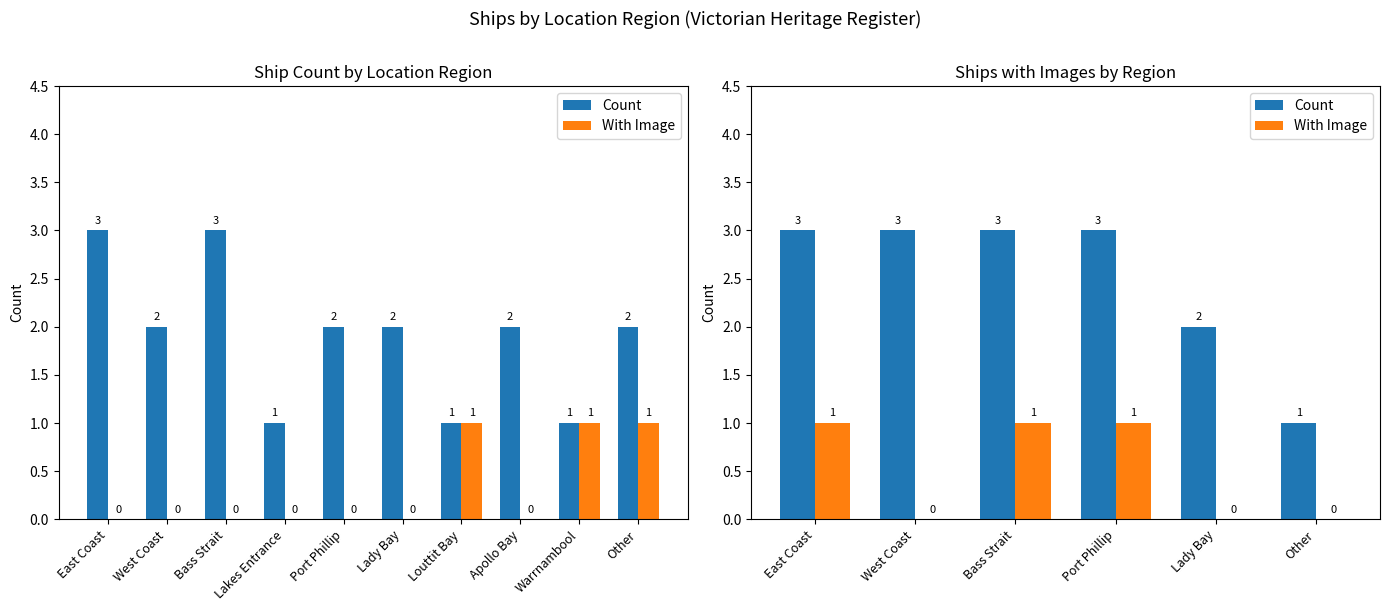

The With Image series shows 1 at East Coast. True or false?

False